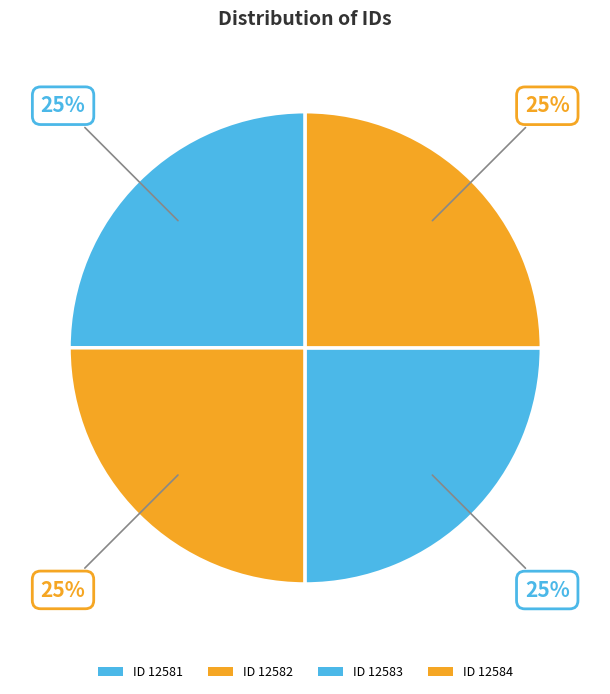

Which has a higher value, ID 12584 or ID 12582?

ID 12584